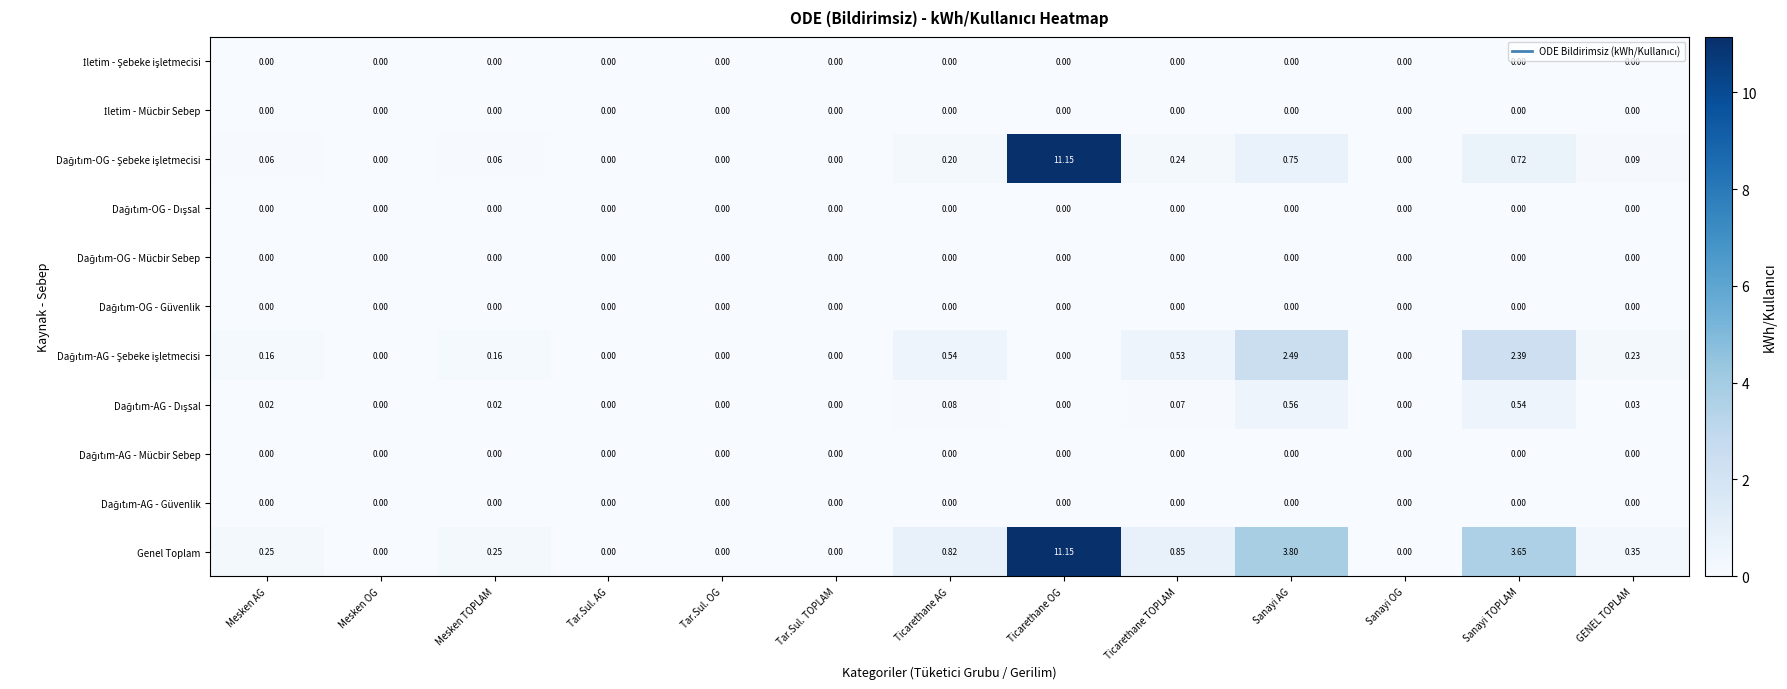

At which category is the sum across all series the highest?

Ticarethane OG